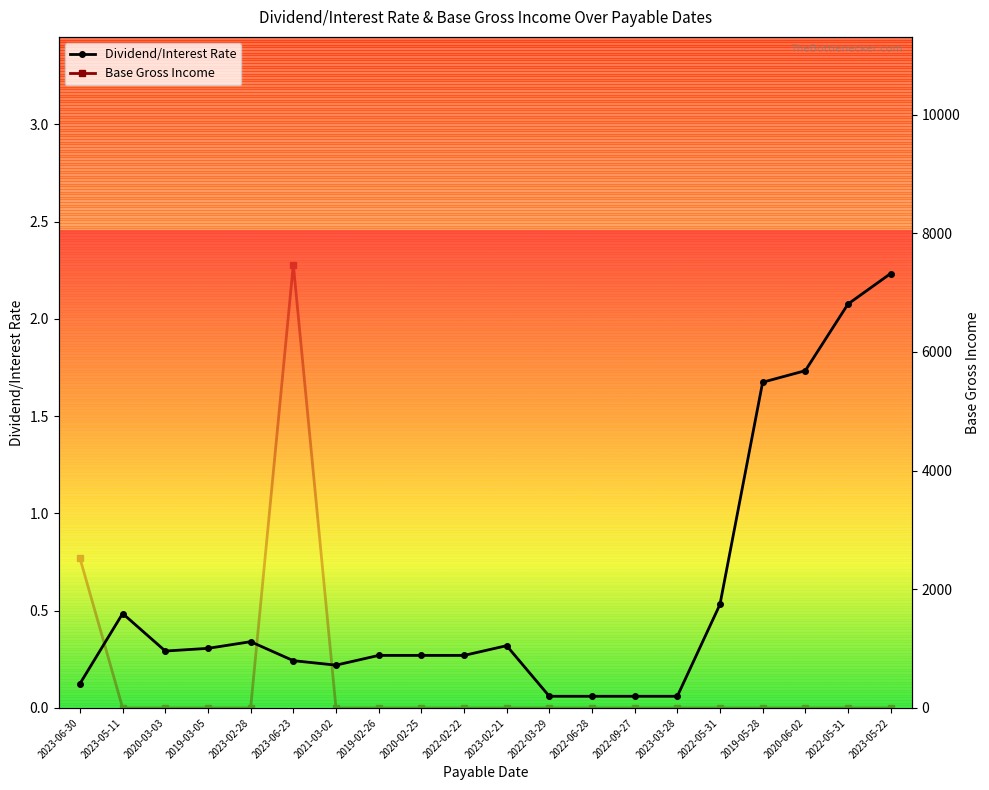

Rank the series by their average value, from lowest to highest.

Dividend/Interest Rate, Base Gross Income